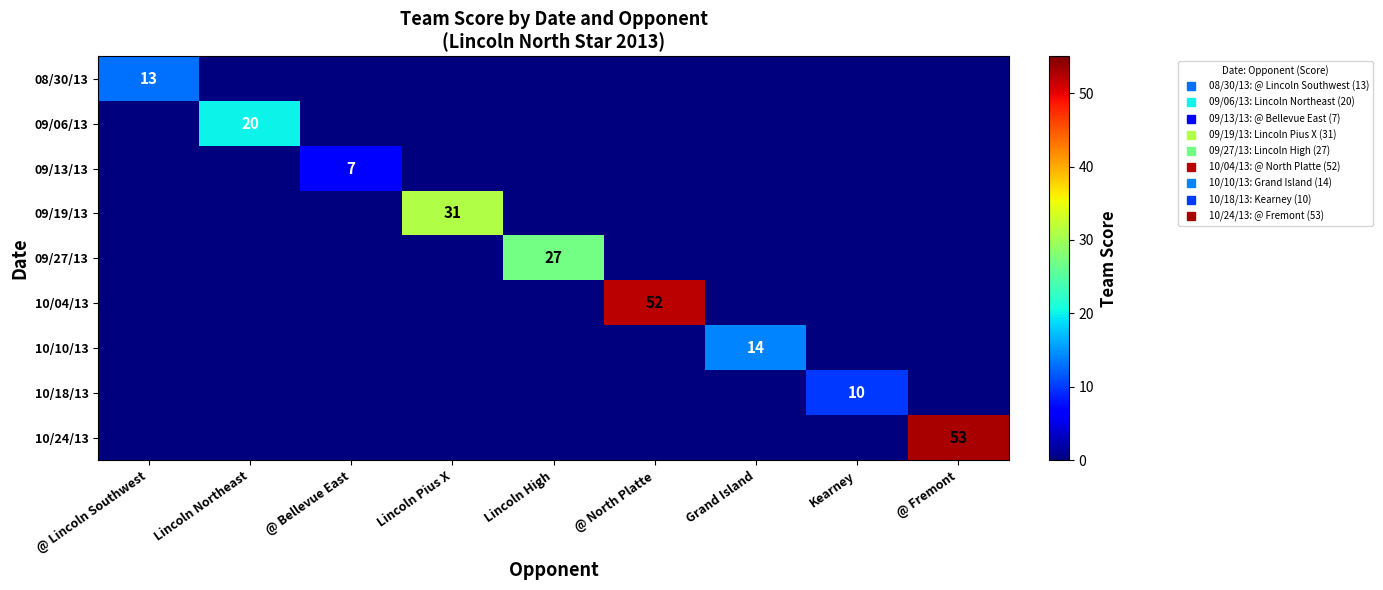

Rank the series at @ Lincoln Southwest from highest to lowest value.

08/30/13, 09/06/13, 09/13/13, 09/19/13, 09/27/13, 10/04/13, 10/10/13, 10/18/13, 10/24/13